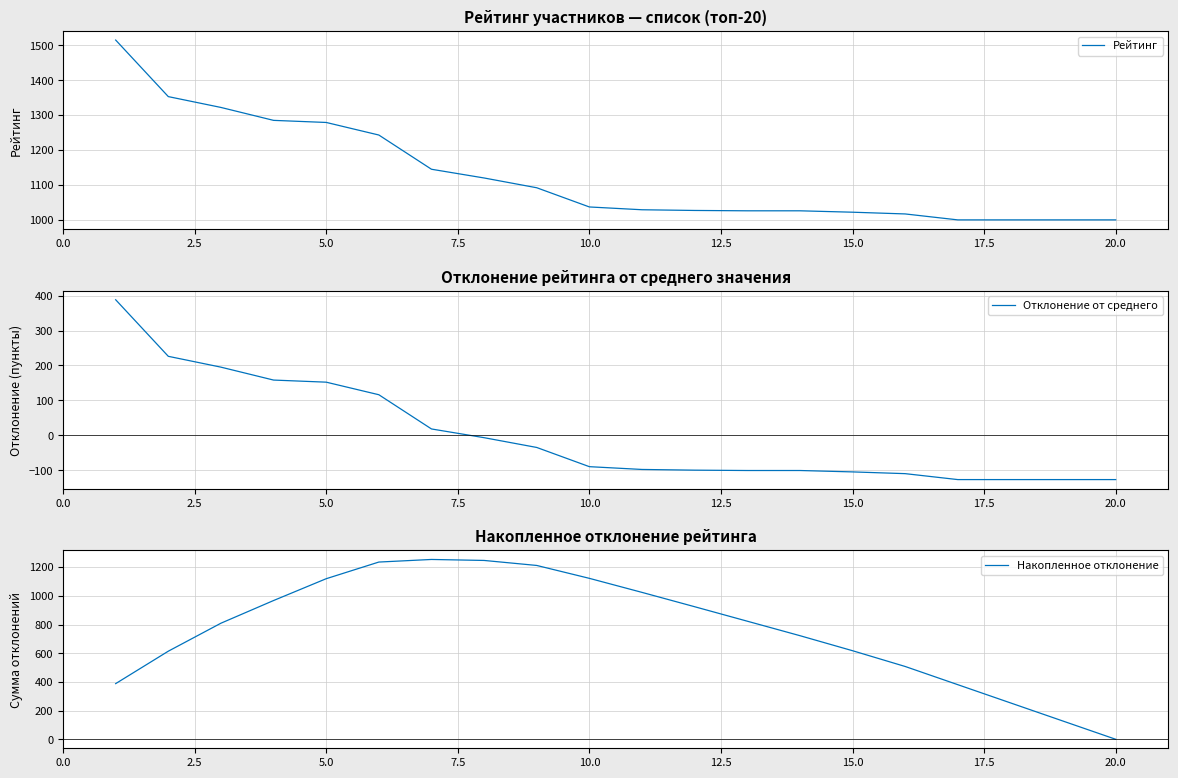

What is the maximum value for Рейтинг?

1515